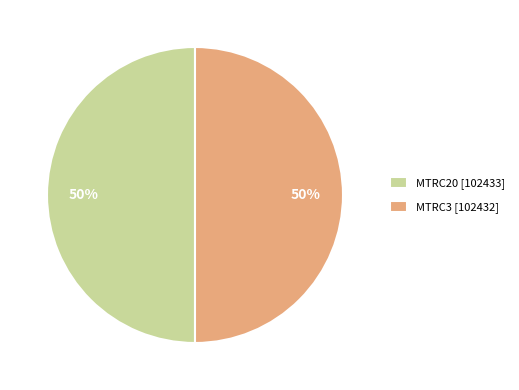

Approximately how many times larger is the value at MTRC20 [102433] compared to MTRC3 [102432]?

1.0